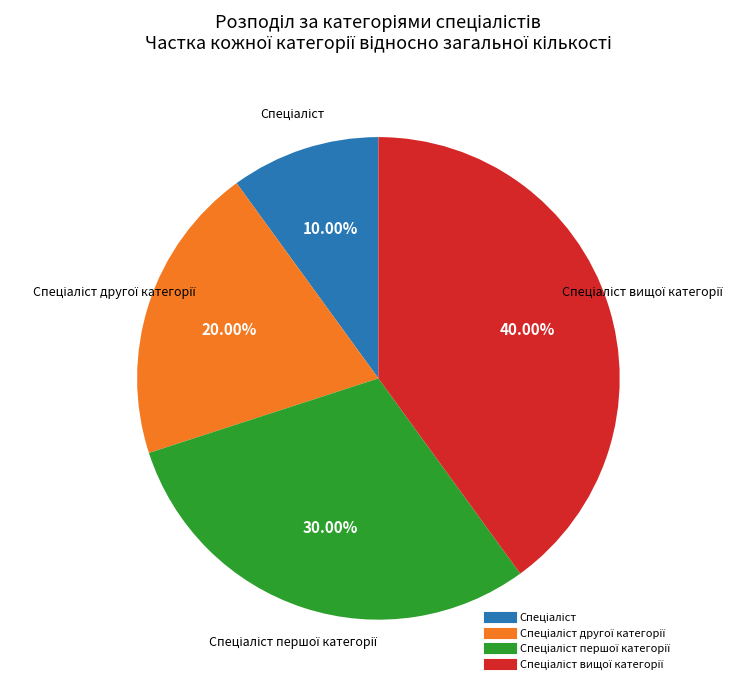

Is there a majority slice in this chart?

No